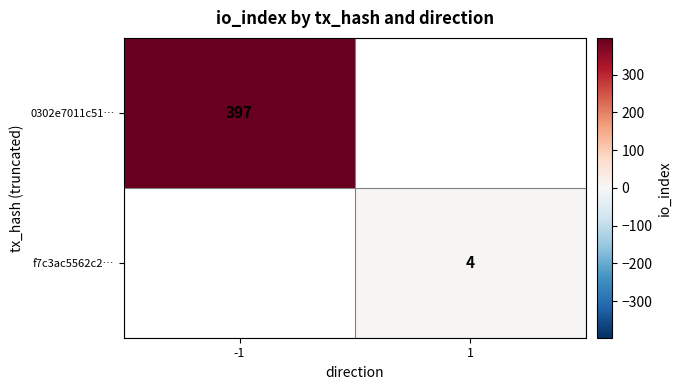

Is it true that 0302e7011c51… equals 610 at -1?

False